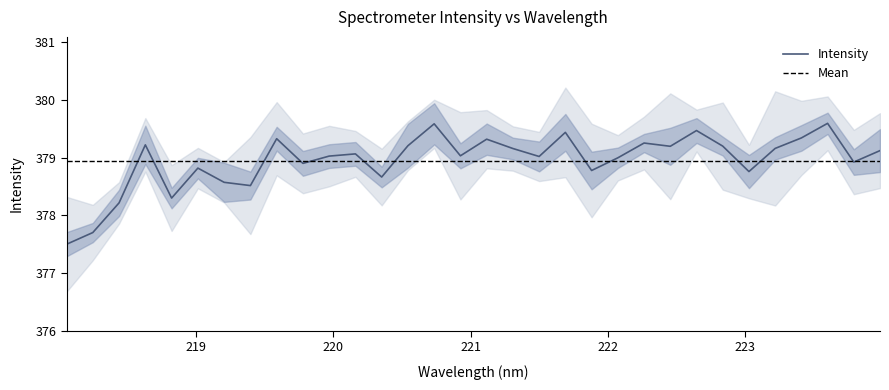

What value does the data have at 223.0264?

378.8